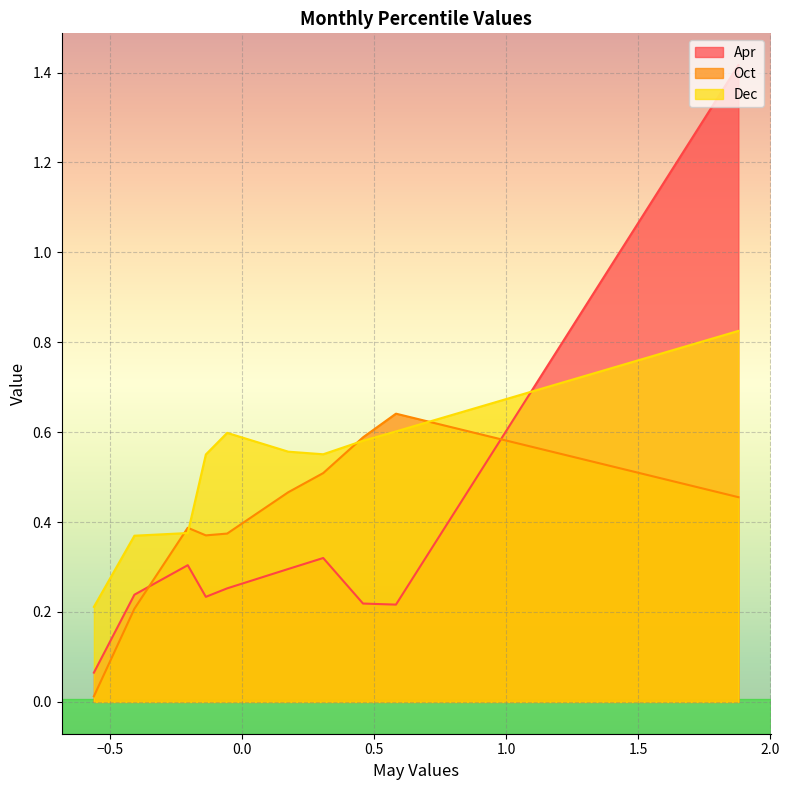

How many lines are shown in the chart?

3